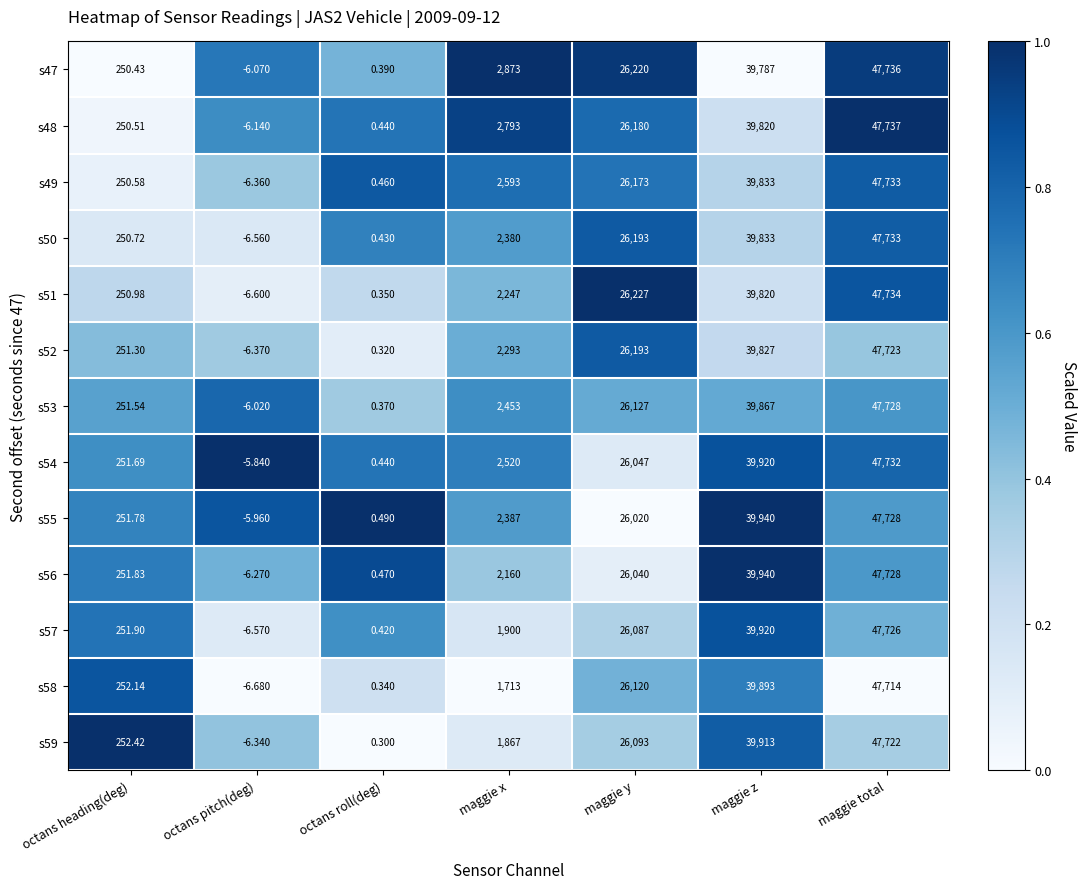

Which series changed the most between octans roll(deg) and maggie y?

s51